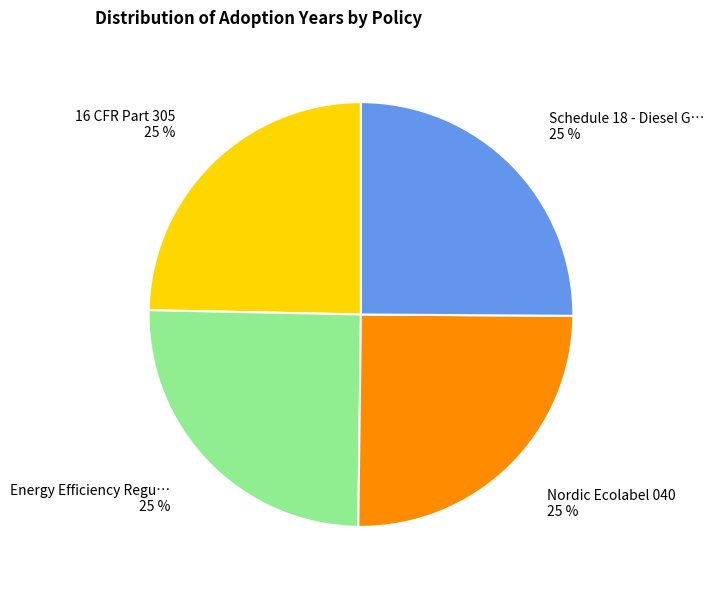

Count the number of slices in the pie.

4